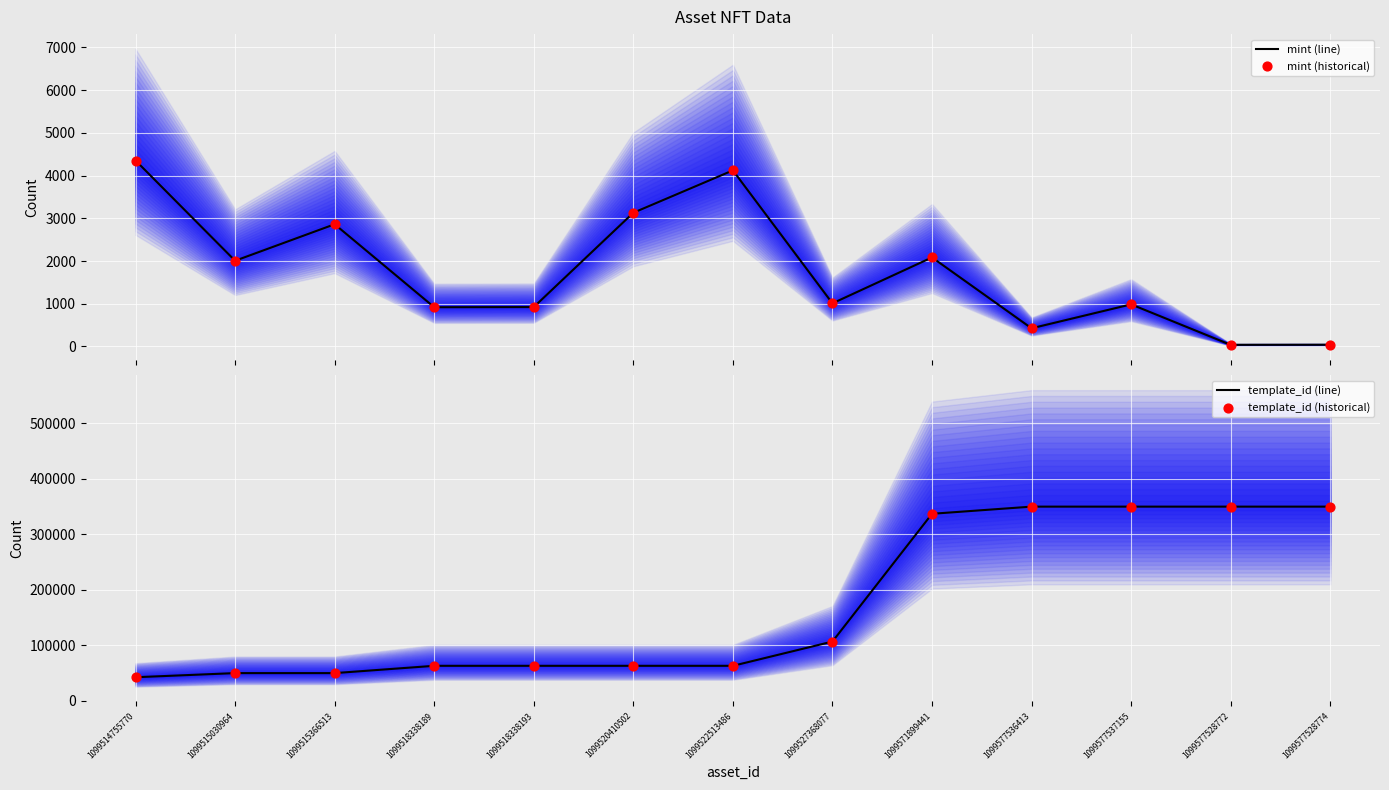

Is the value of mint (historical) at 1099522513486 greater than the value of template_id (historical) at 1099577528772?

No